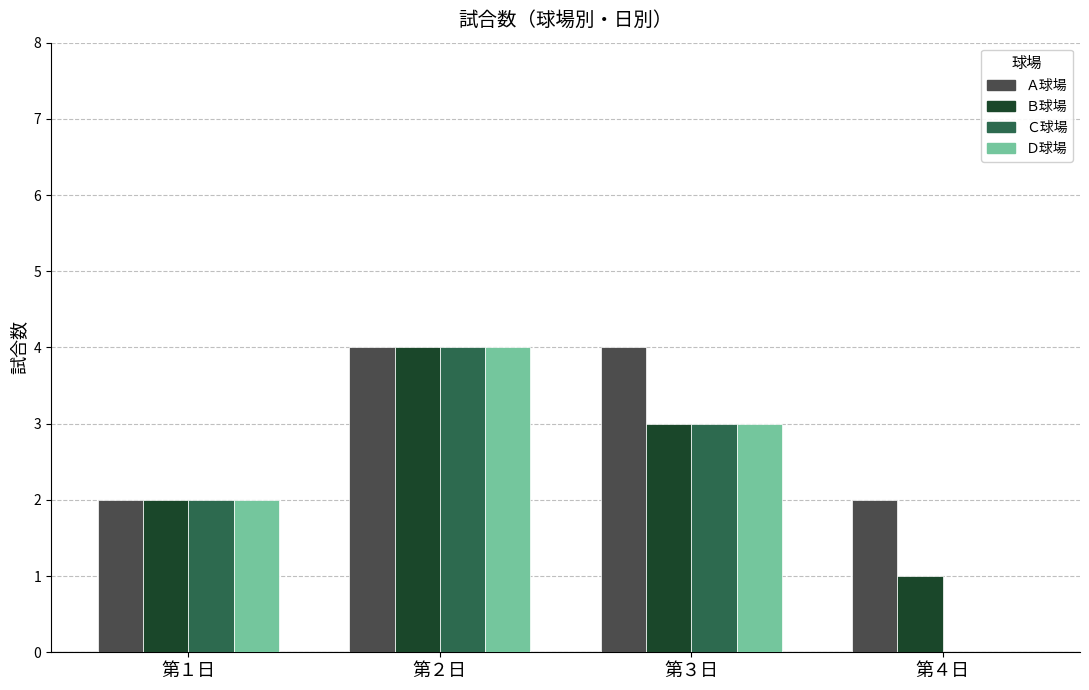

What is the difference between the Ｃ球場 values at 第４日 and 第３日?

3